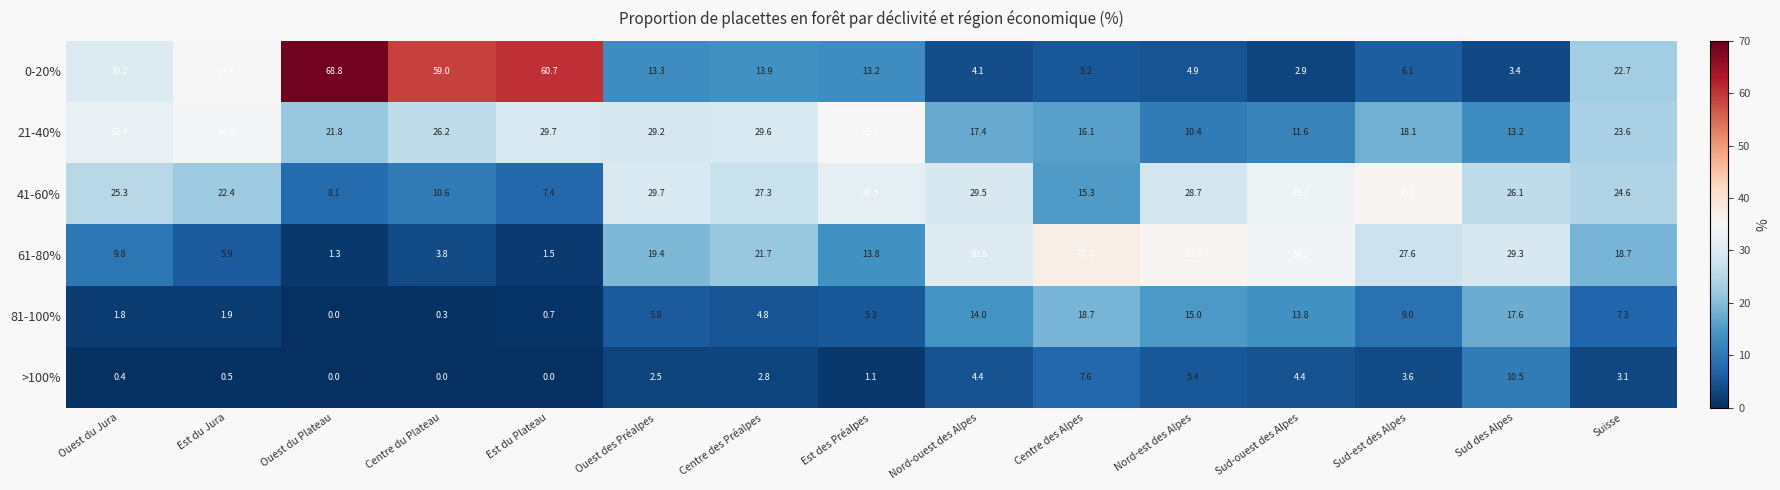

What is the spread (max minus min) of values at Est du Plateau?

60.7